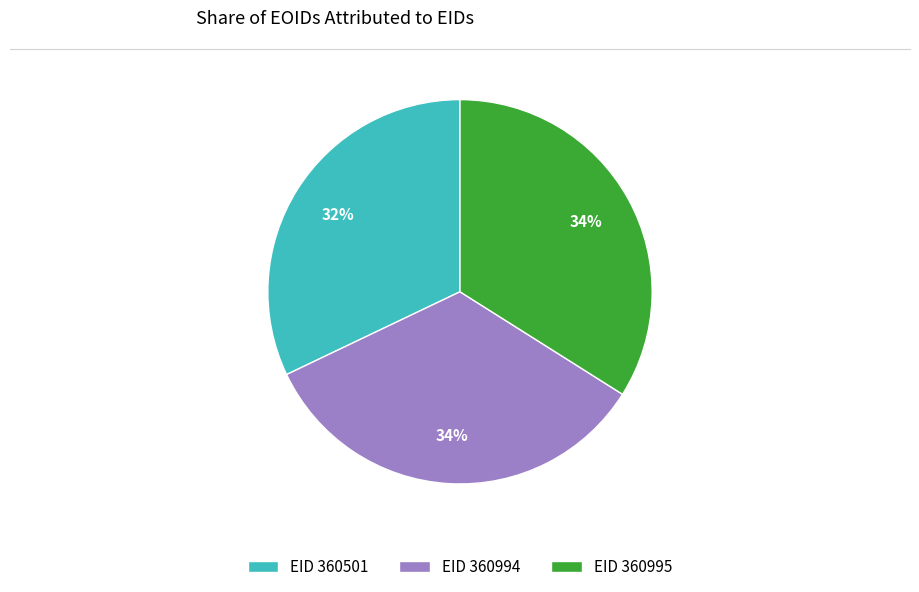

Count the number of slices in the pie.

3